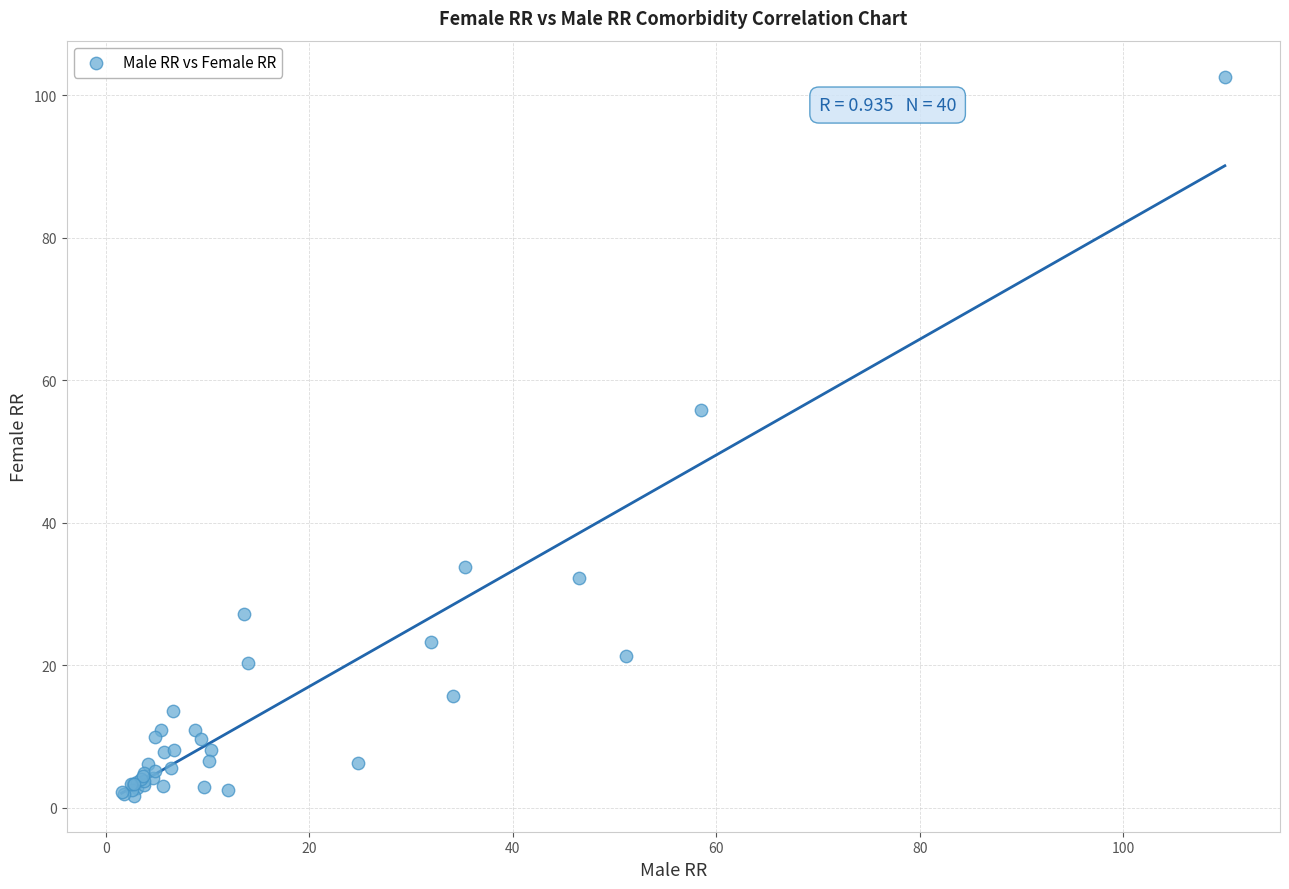

What Y value in the scatter plot is closest to 52?

55.8